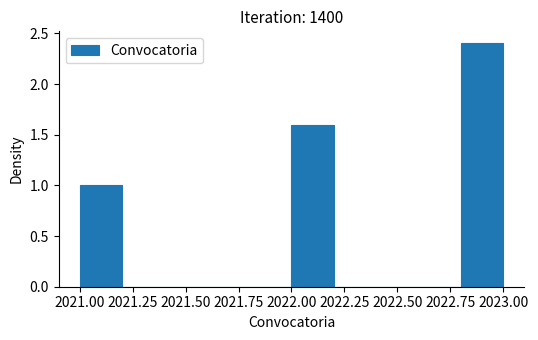

Which range on the x-axis has the tallest bar?

2022.8 to 2023.0